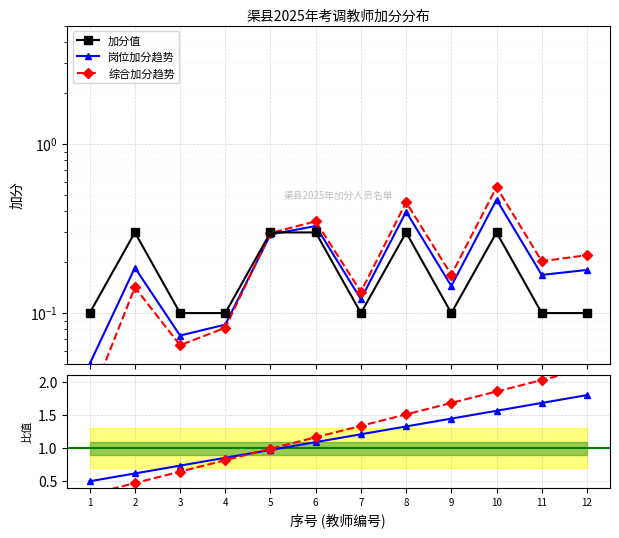

What is the average value of the 综合加分趋势 series?

0.2